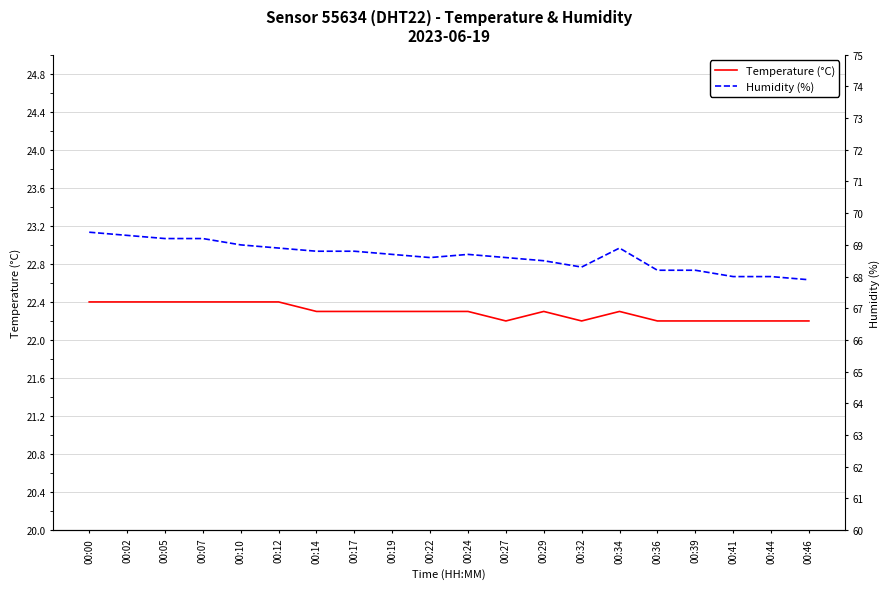

What is the value of the Temperature (°C) point at the 10th from the left?

22.3